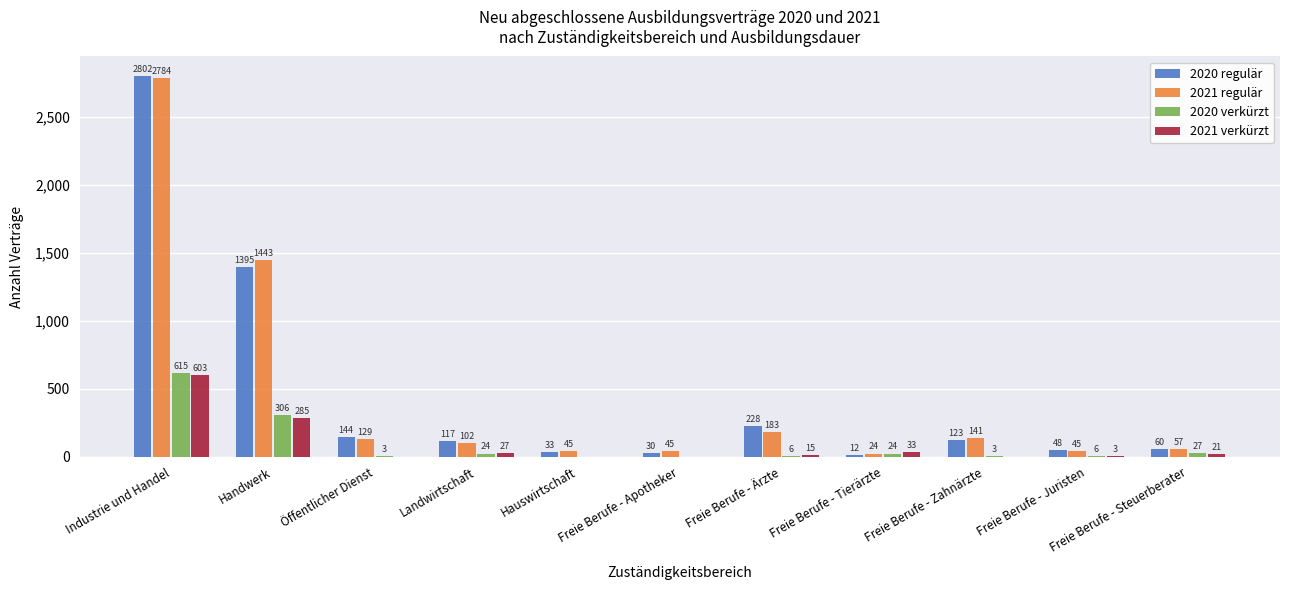

What is the difference between the 2021 regulär values at Industrie und Handel and Freie Berufe - Apotheker?

2739